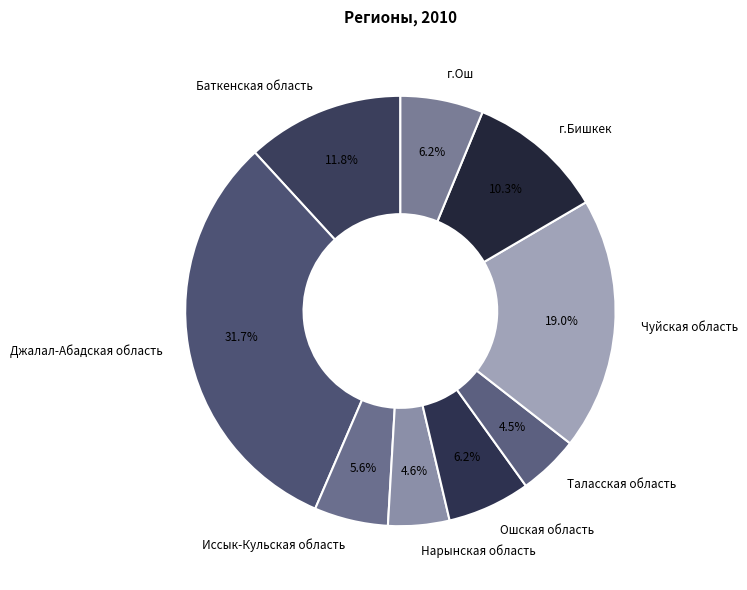

Which category has the biggest portion of the pie?

Джалал-Абадская область